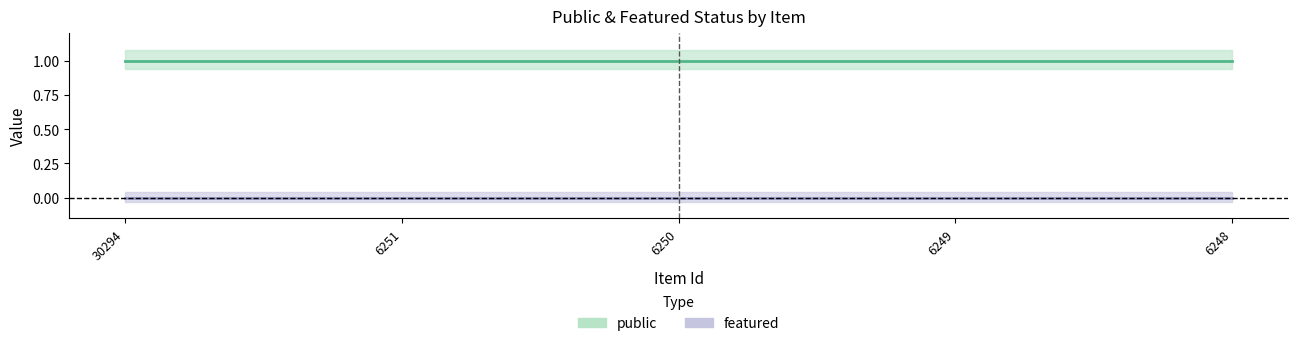

Rank the series by their average value, from highest to lowest.

public, featured